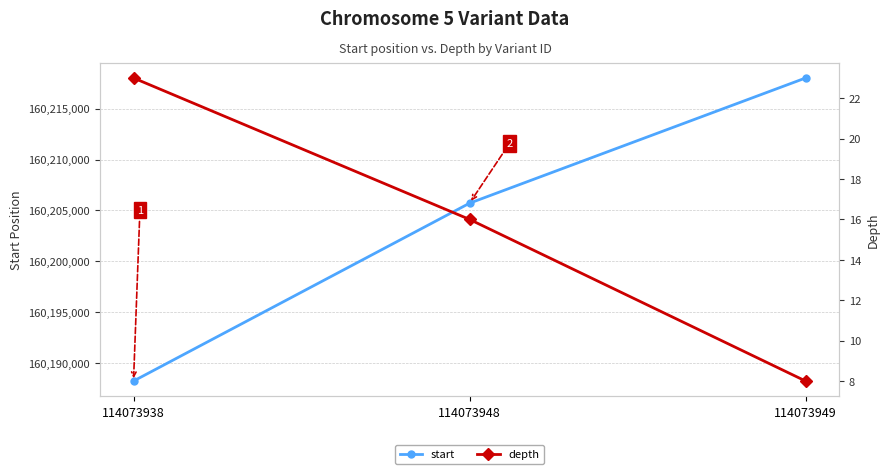

What is the approximate value of depth at 114073948, to the nearest 5?

15